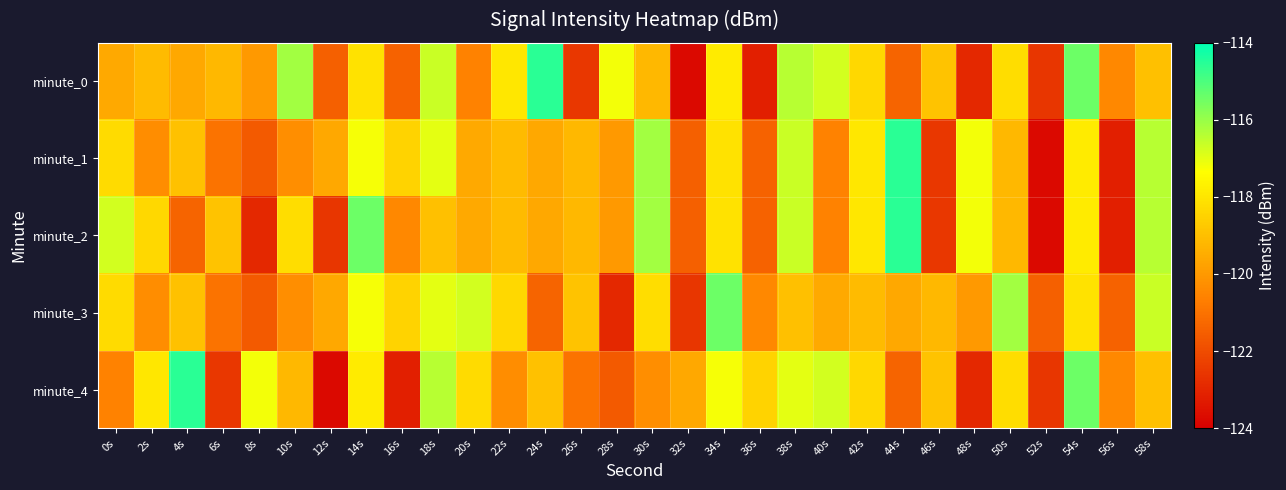

List the series in order of their peak value, lowest first.

minute_3, minute_0, minute_1, minute_2, minute_4